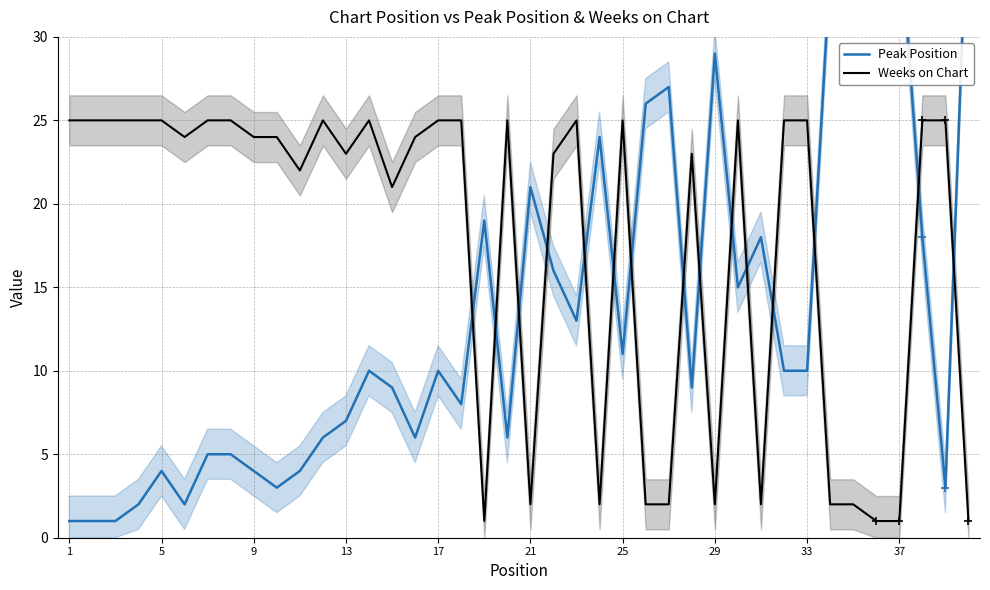

What is the difference between the second highest and second lowest values in the Weeks on Chart series?

24